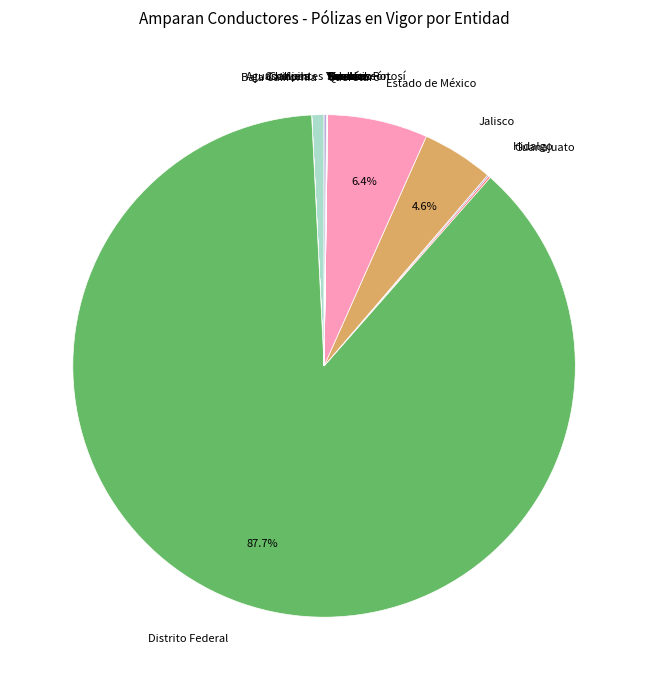

Is Distrito Federal the majority of the pie?

Yes